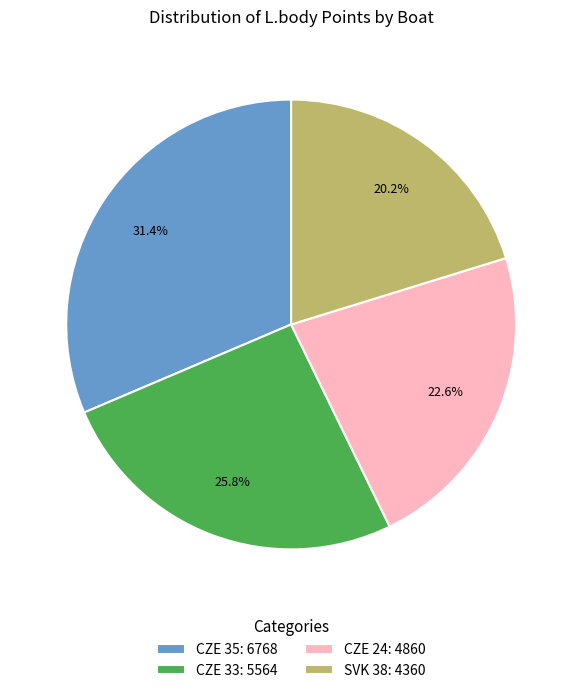

What percentage is the SVK 38 slice, to the nearest percent?

20%